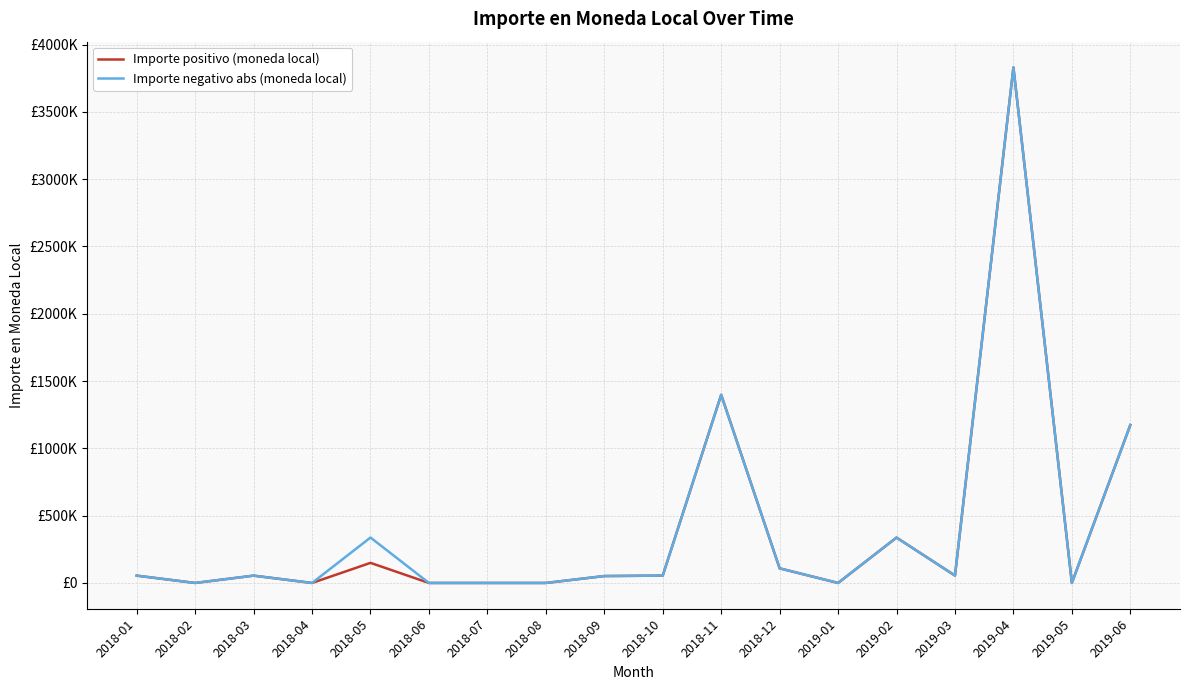

Is the value of Importe negativo abs (moneda local) at 2019-06 greater than the value of Importe positivo (moneda local) at 2018-05?

Yes